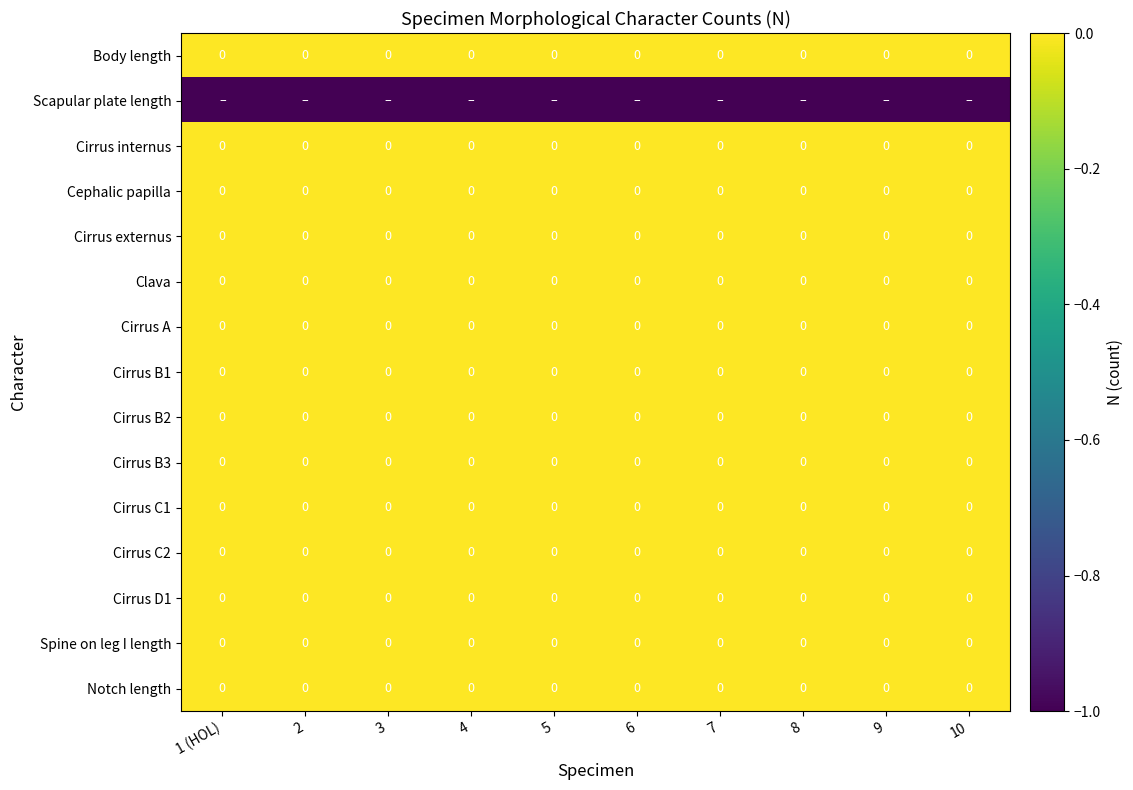

How many categories are shown in the chart?

10